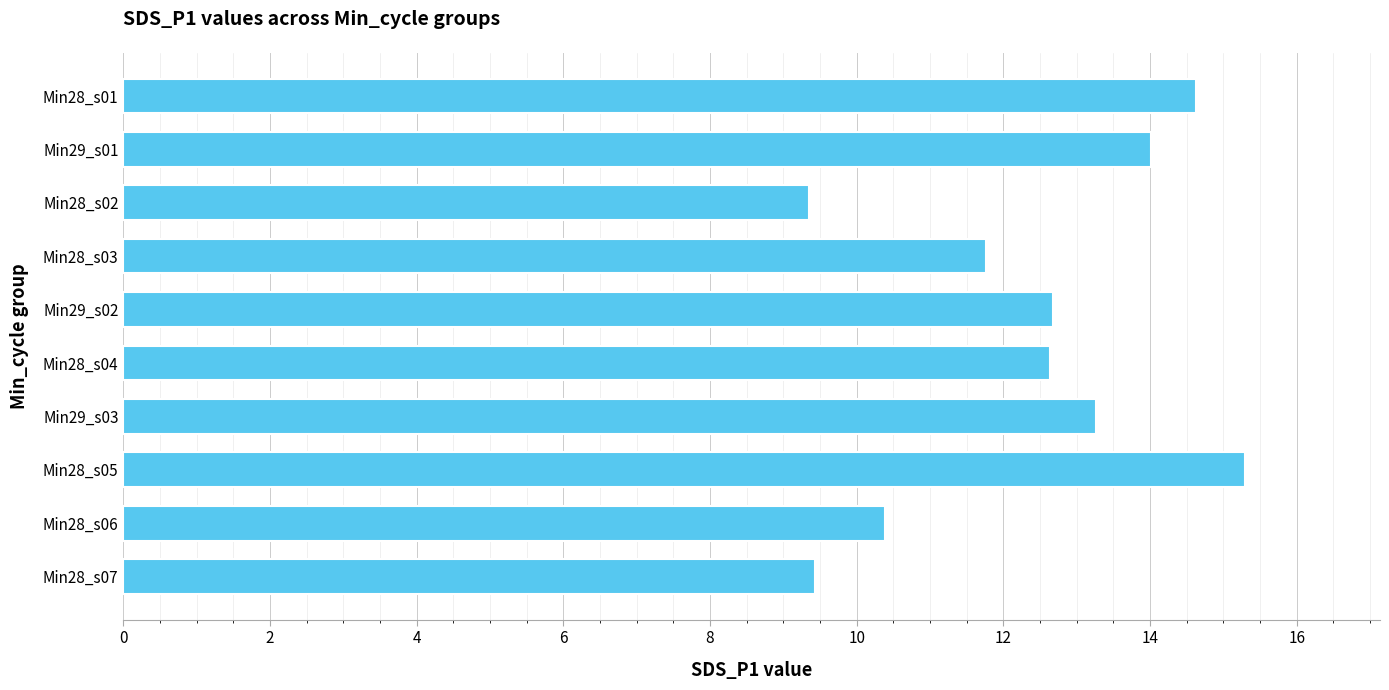

How many values exceed 12?

6